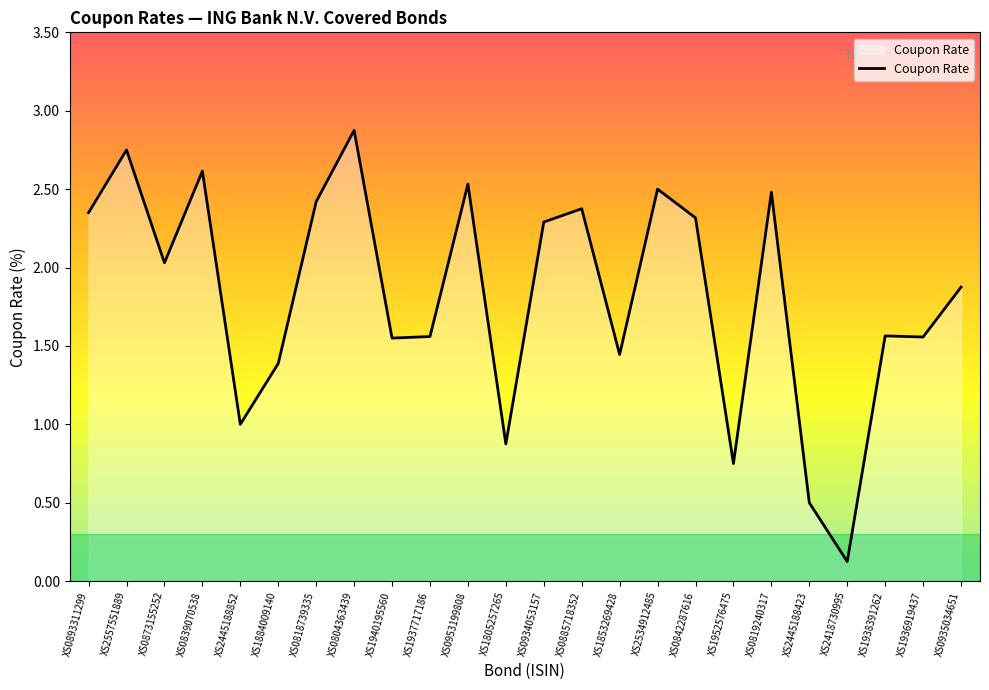

What is the average value?

1.8